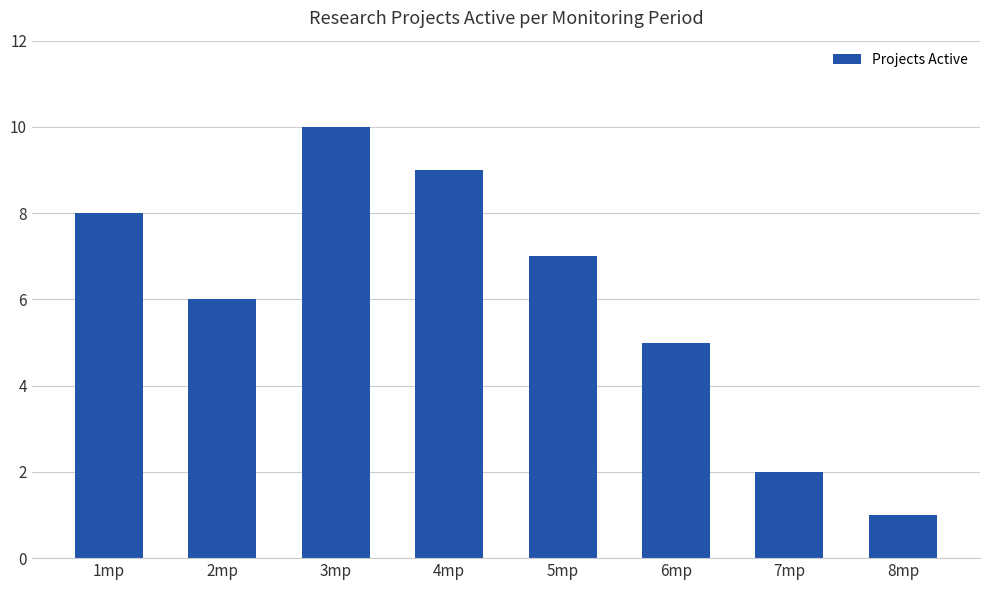

What position from the left is 6mp?

6